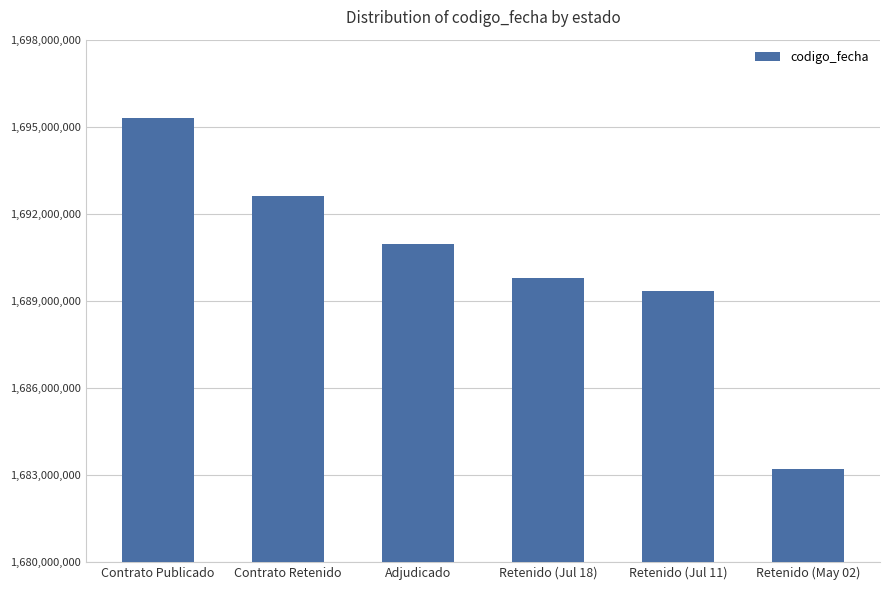

Reading right to left, list all the values displayed in this chart.

Retenido (May 02)=1683195252	Retenido (Jul 11)=1689344174	Retenido (Jul 18)=1689777648	Adjudicado=1690972231	Contrato Retenido=1692602524	Contrato Publicado=1695307321